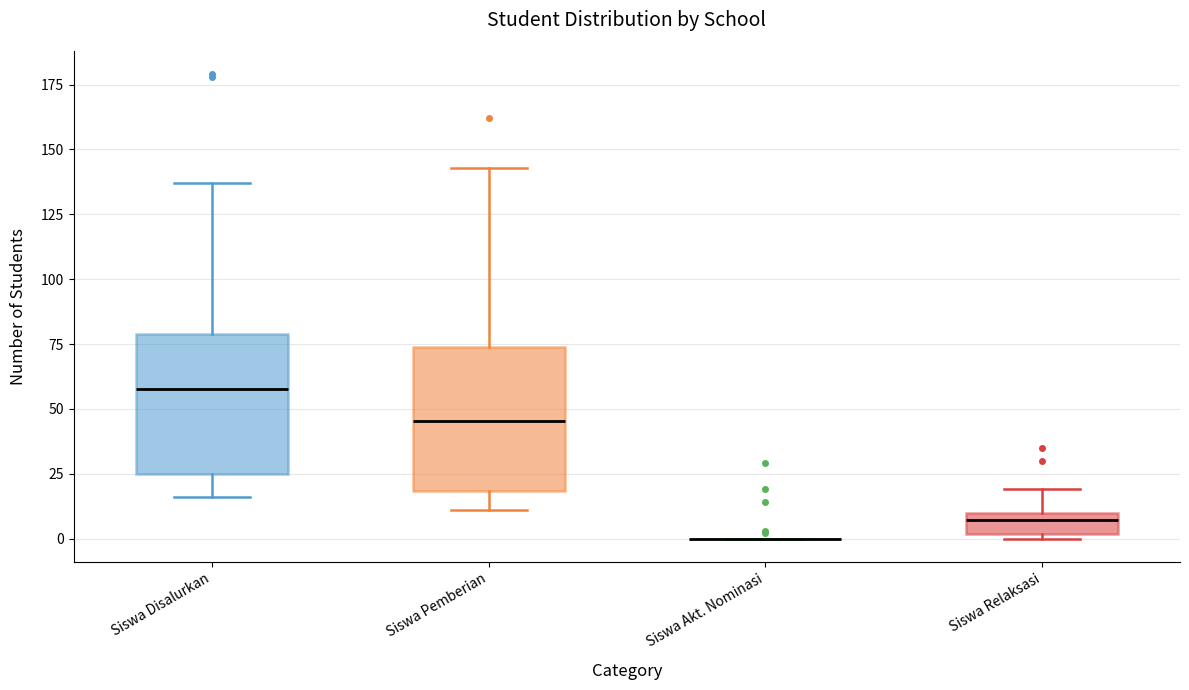

Reading left to right, transcribe this box plot: for each box, give where its median line is, the range the box spans, and where its two whiskers end, as read against the y-axis. The values are not printed on the chart, so give them approximately, as read against the axis.

Siswa Disalurkan: median 60, box 25 to 80, whiskers 15 to 135
Siswa Pemberian: median 45, box 20 to 75, whiskers 10 to 145
Siswa Akt. Nominasi: box collapsed to a line at 0, whiskers 0 to 0
Siswa Relaksasi: median 5, box 0 to 10, whiskers 0 (just below the box's lower edge) to 20